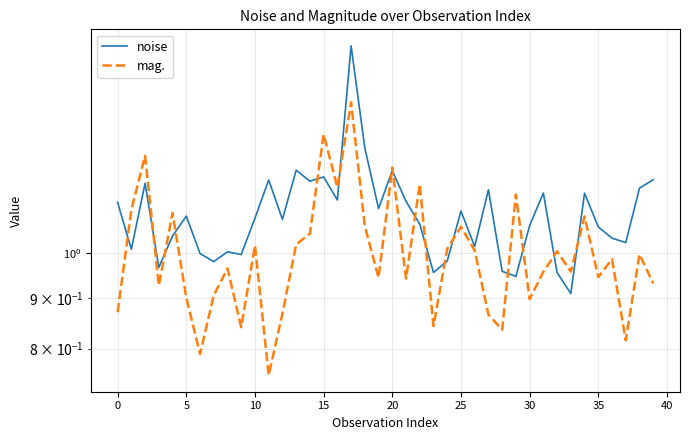

What are all the series names shown in the legend?

noise, mag.